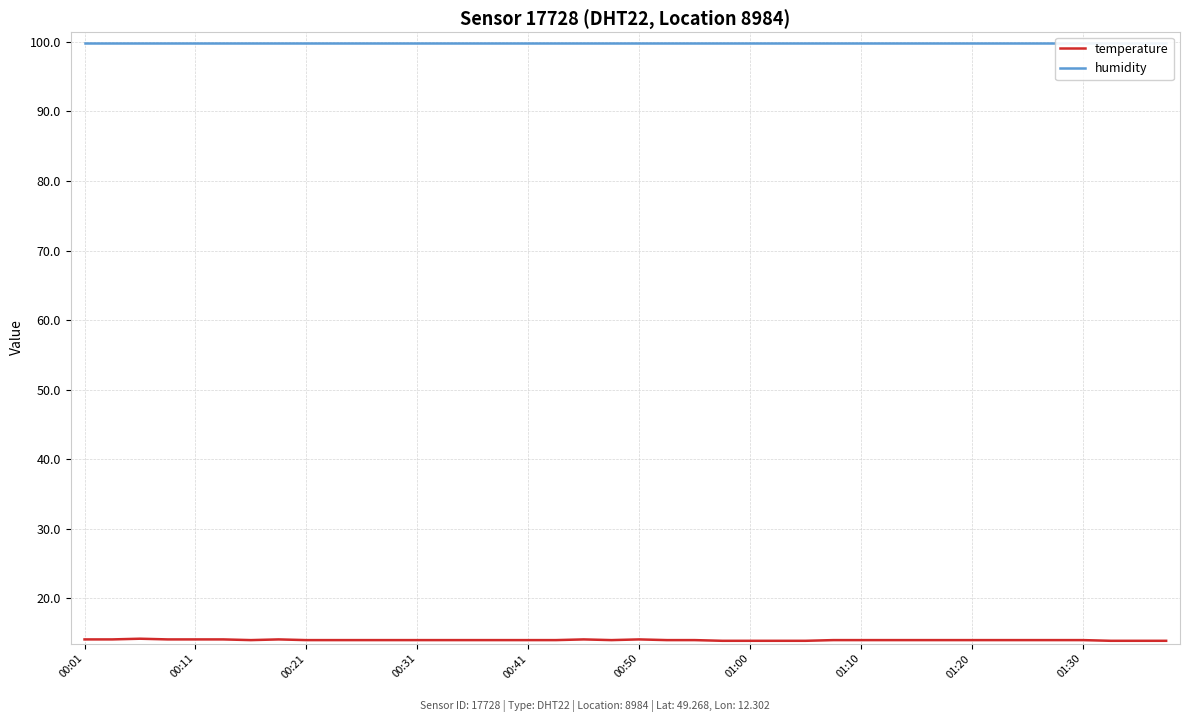

True or false: humidity has more than 2 interior local peaks.

False